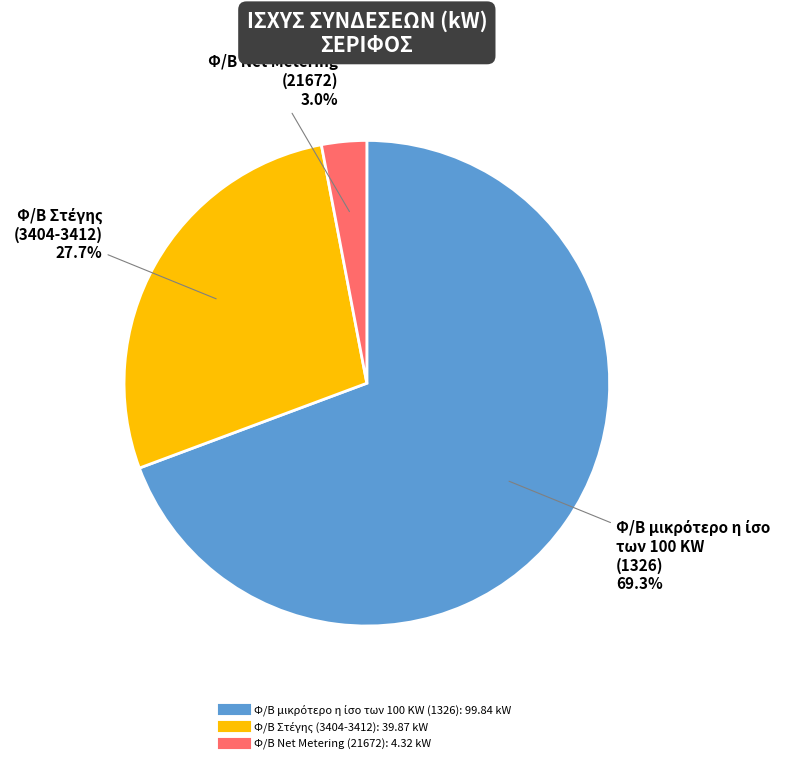

Does any single category account for the majority?

Yes